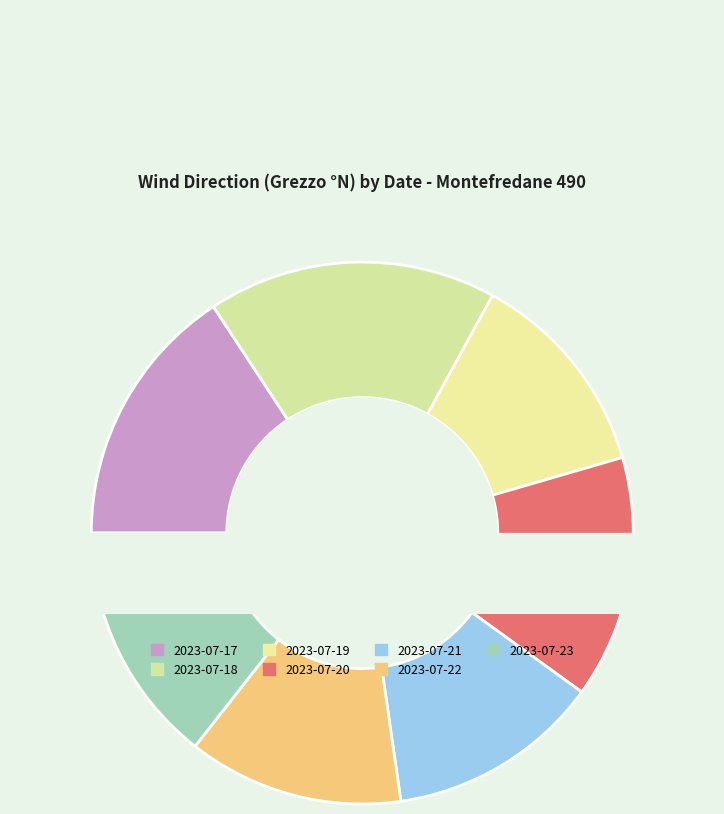

The 2023-07-20 slice represents 14% of the pie. True or false?

True